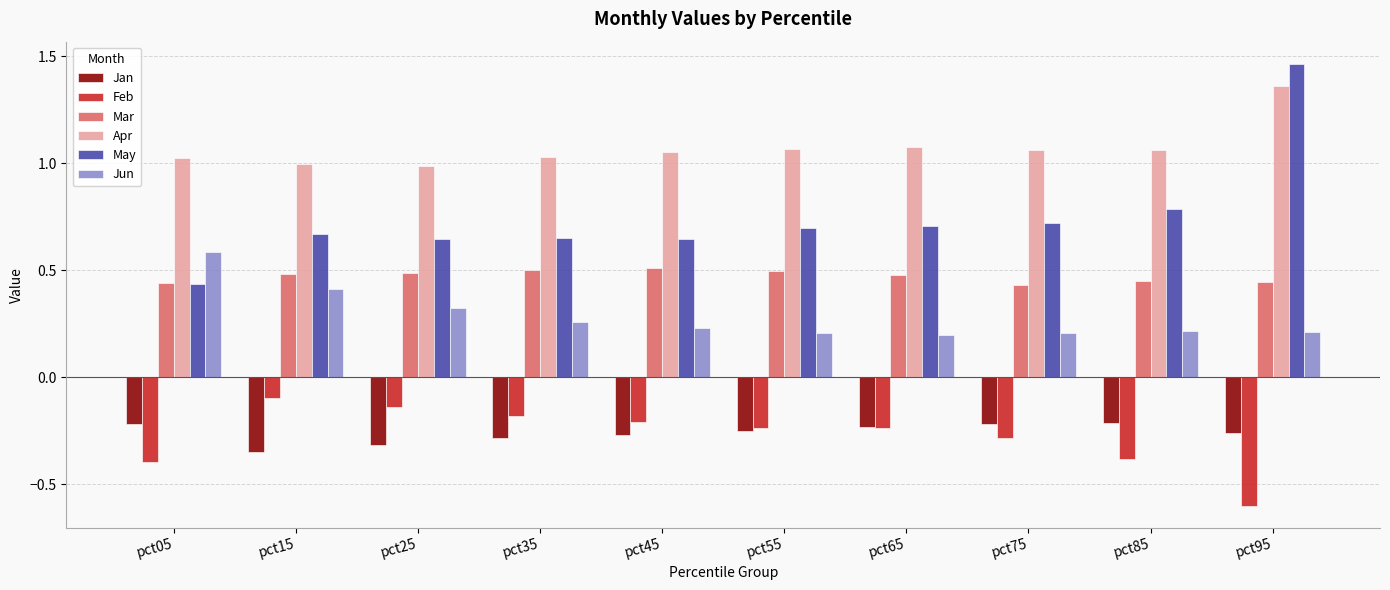

What is the minimum value shown in the chart?

-0.6